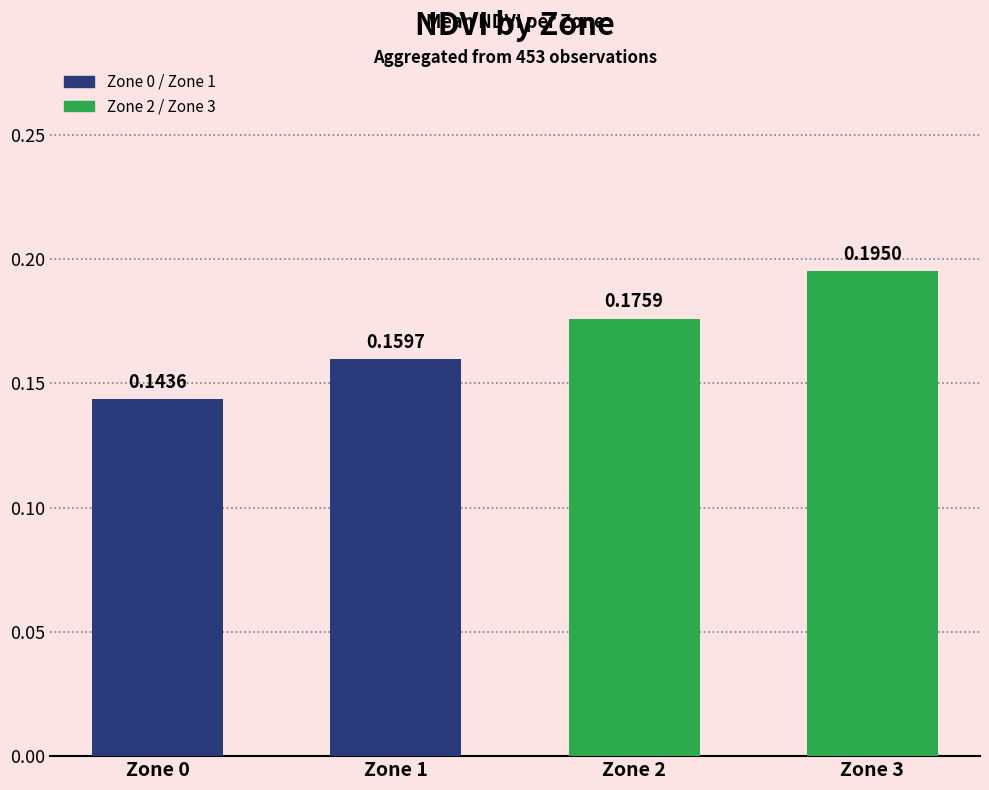

Rank the categories by value from lowest to highest.

Zone 0, Zone 1, Zone 2, Zone 3